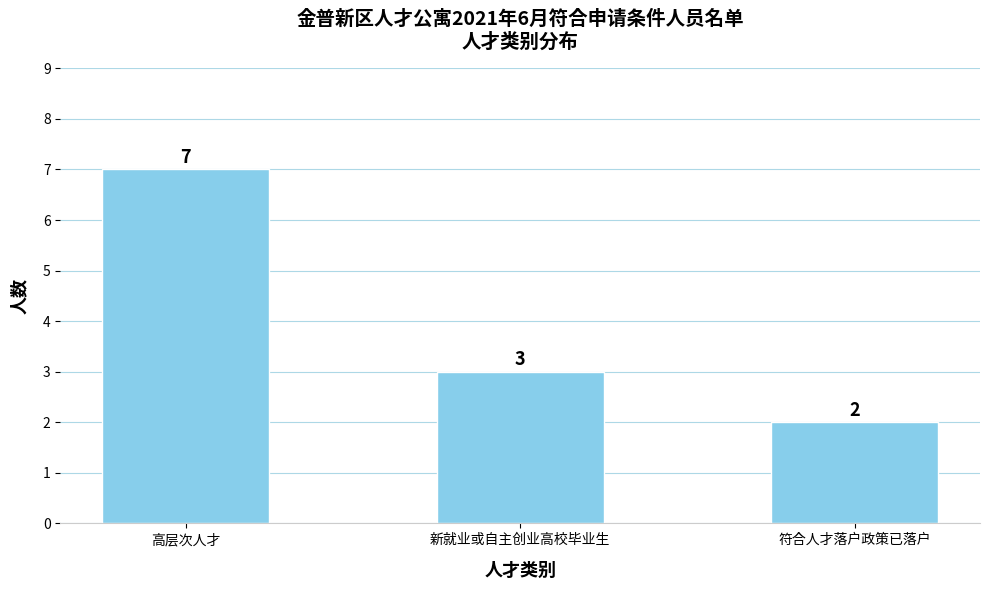

The chart shows a value of 7 at 高层次人才. True or false?

True